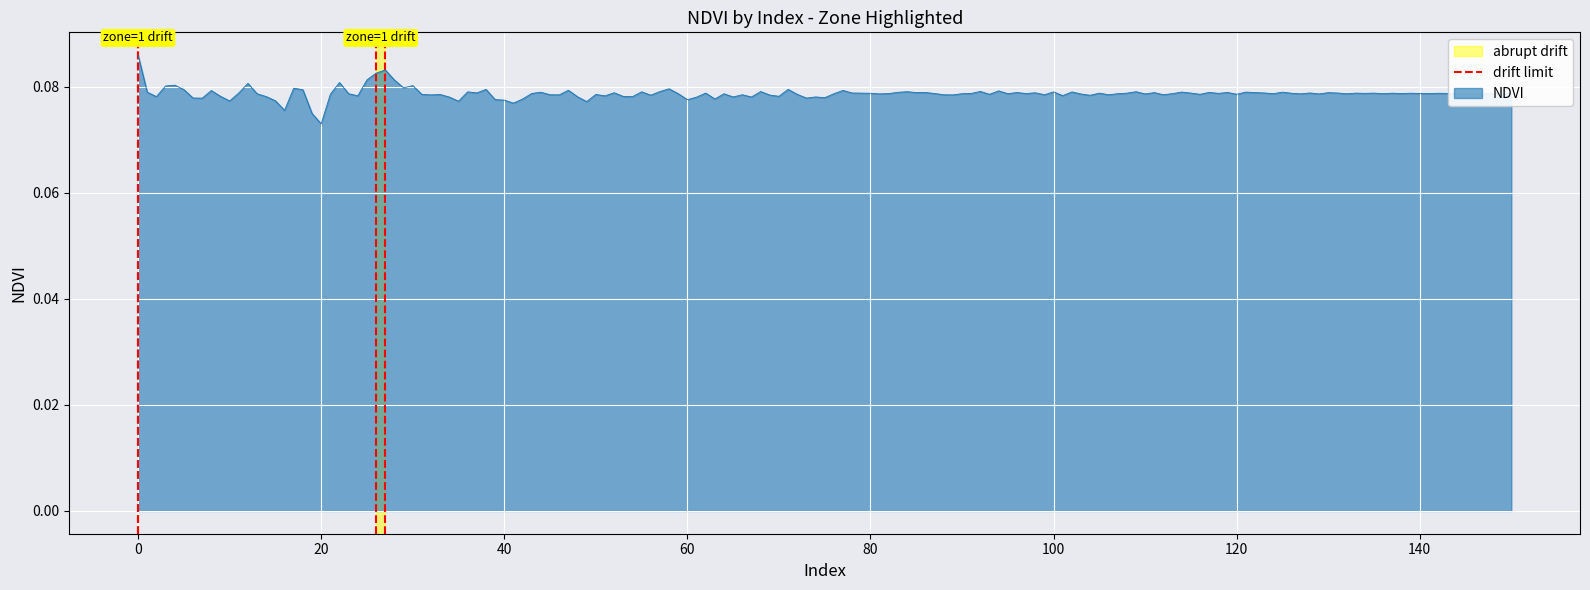

Which category has the lowest value in the NDVI series?

20